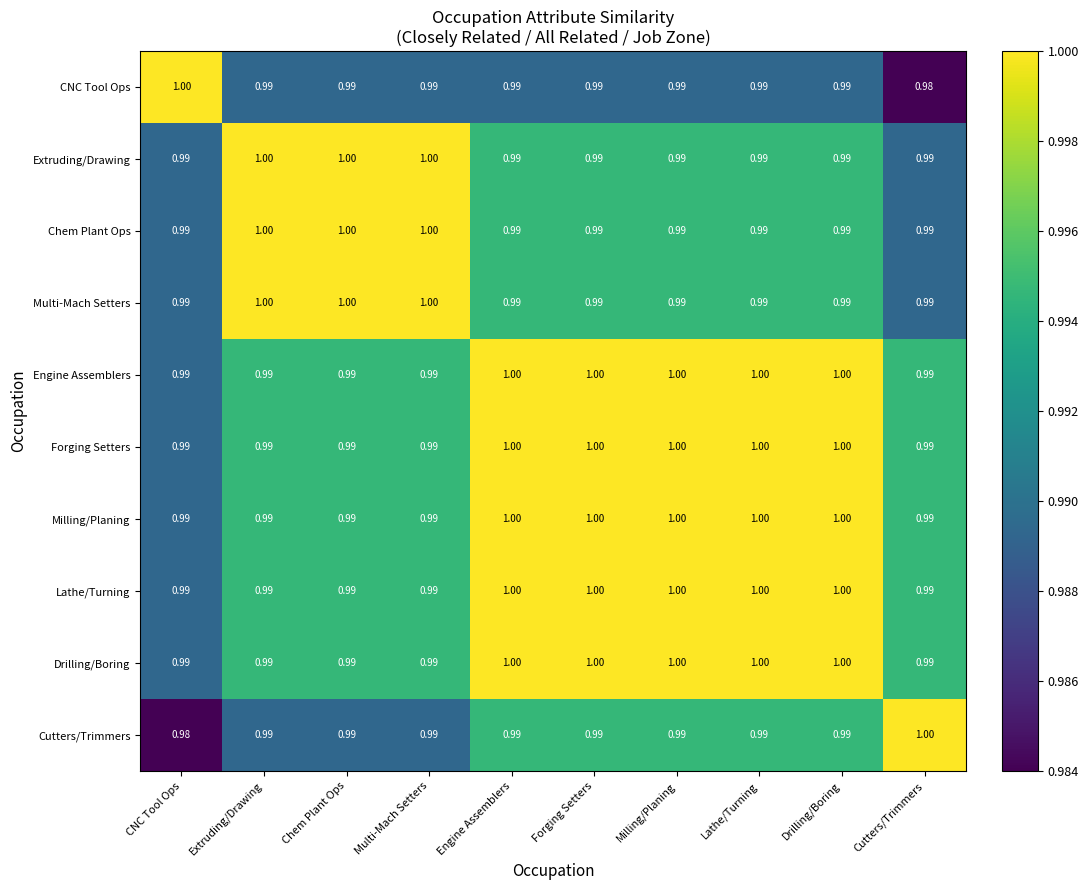

At which label is Cutters/Trimmers closest to 0?

CNC Tool Ops